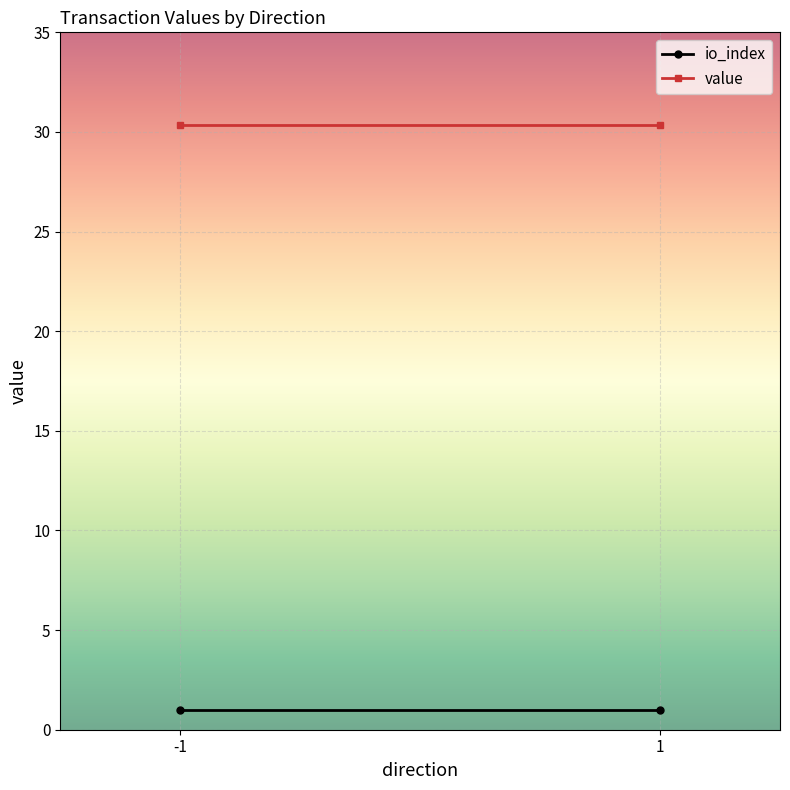

At which label is io_index closest to 1?

-1